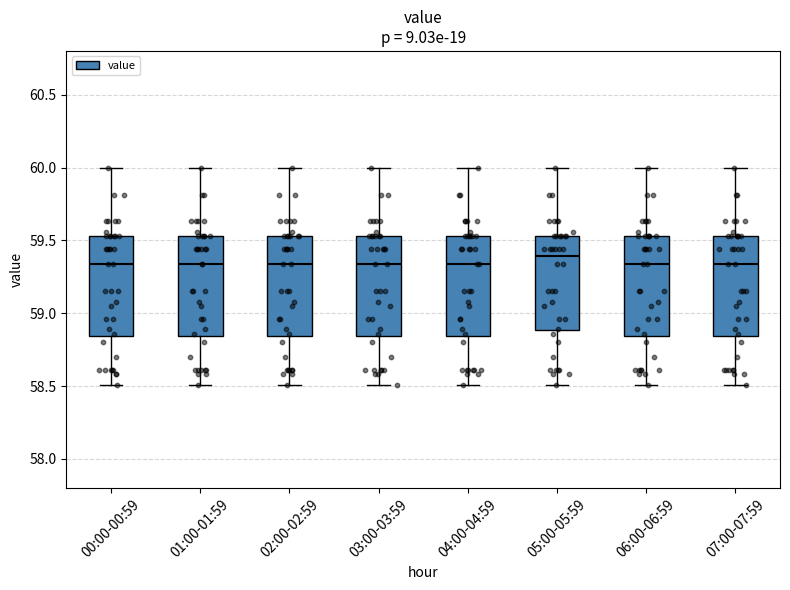

Reading left to right, transcribe this box plot: for each box, give where its median line is, the range the box spans, and where its two whiskers end, as read against the y-axis. The values are not printed on the chart, so give them approximately, as read against the axis.

00:00-00:59: median 59.35, box 58.85 to 59.55, whiskers 58.50 to 60.00
01:00-01:59: median 59.35, box 58.85 to 59.55, whiskers 58.50 to 60.00
02:00-02:59: median 59.35, box 58.85 to 59.55, whiskers 58.50 to 60.00
03:00-03:59: median 59.35, box 58.85 to 59.55, whiskers 58.50 to 60.00
04:00-04:59: median 59.35, box 58.85 to 59.55, whiskers 58.50 to 60.00
05:00-05:59: median 59.40, box 58.90 to 59.55, whiskers 58.50 to 60.00
06:00-06:59: median 59.35, box 58.85 to 59.55, whiskers 58.50 to 60.00
07:00-07:59: median 59.35, box 58.85 to 59.55, whiskers 58.50 to 60.00